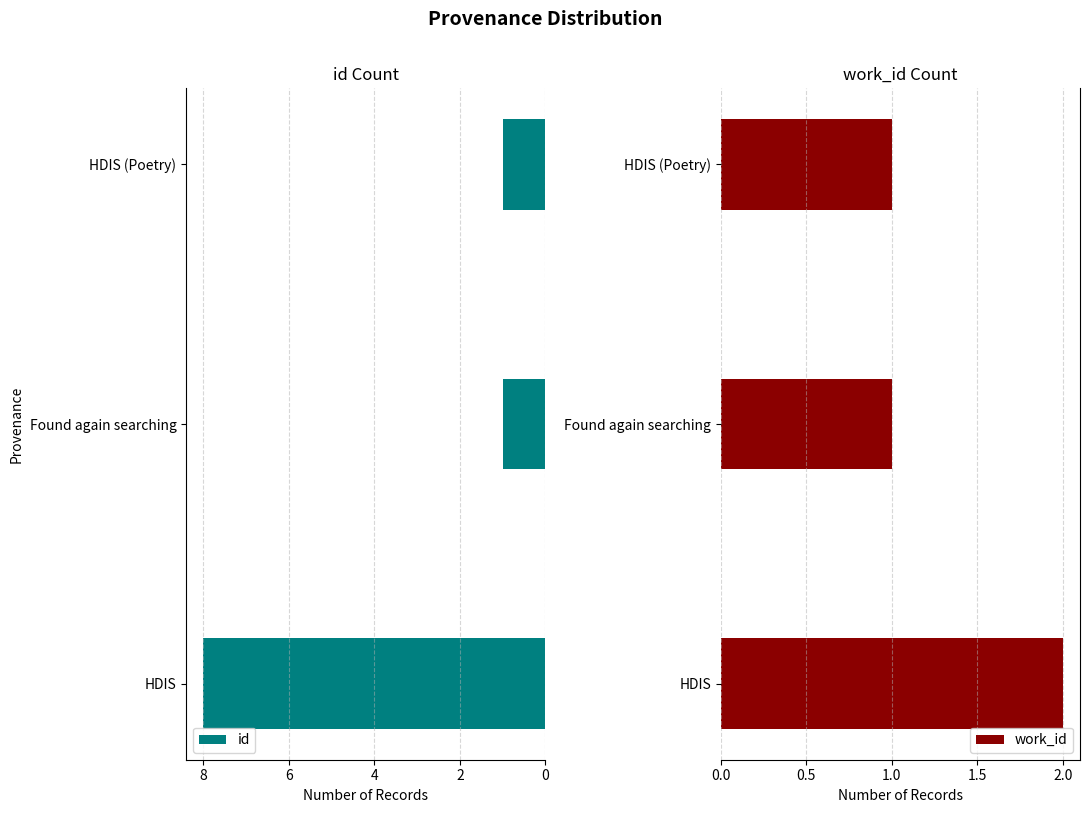

Reading left to right, extract all data points from this chart.

id: 8	1	1
work_id: 2	1	1